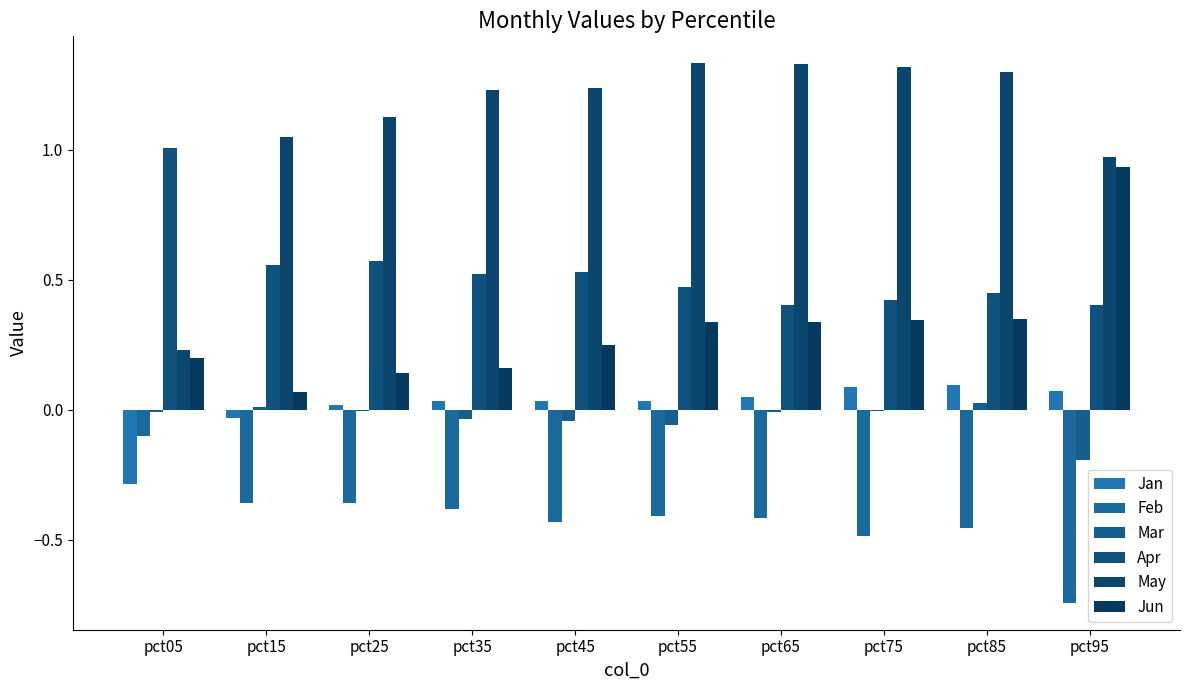

What is the difference between the May values at pct65 and pct35?

0.1